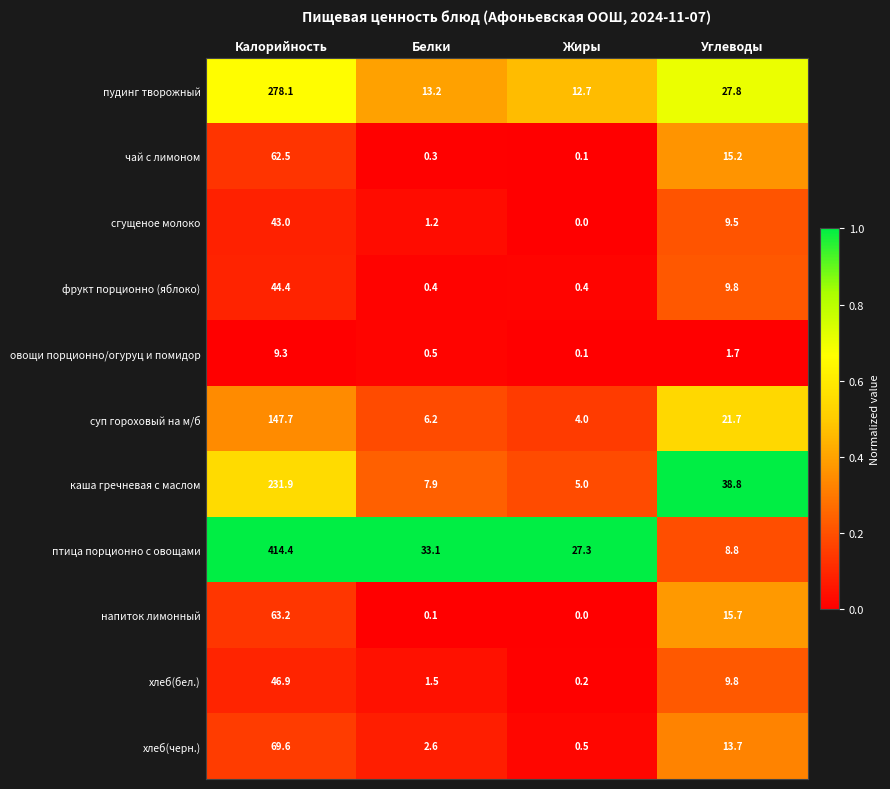

What is the difference between the птица порционно с овощами values at Белки and Калорийность?

381.3